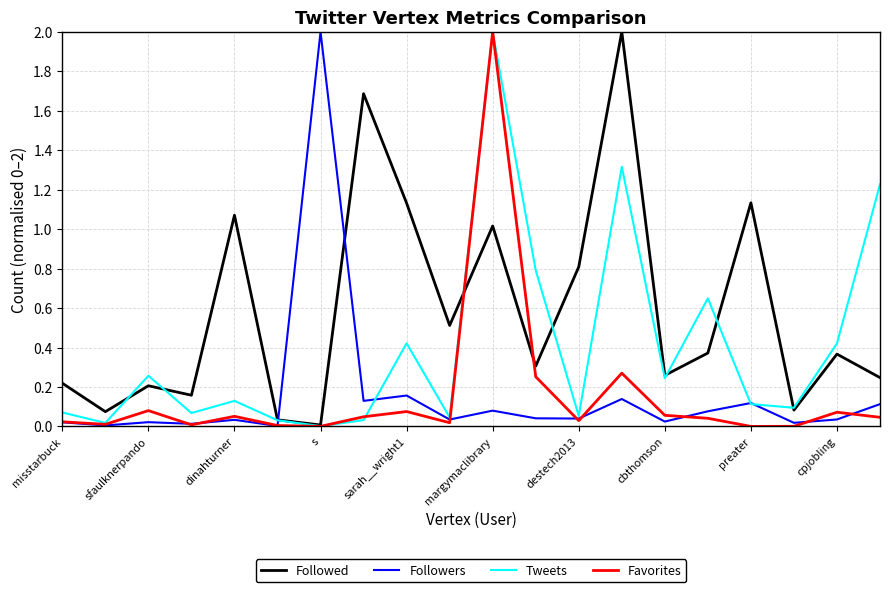

What is the highest value of the Followers series?

2.0